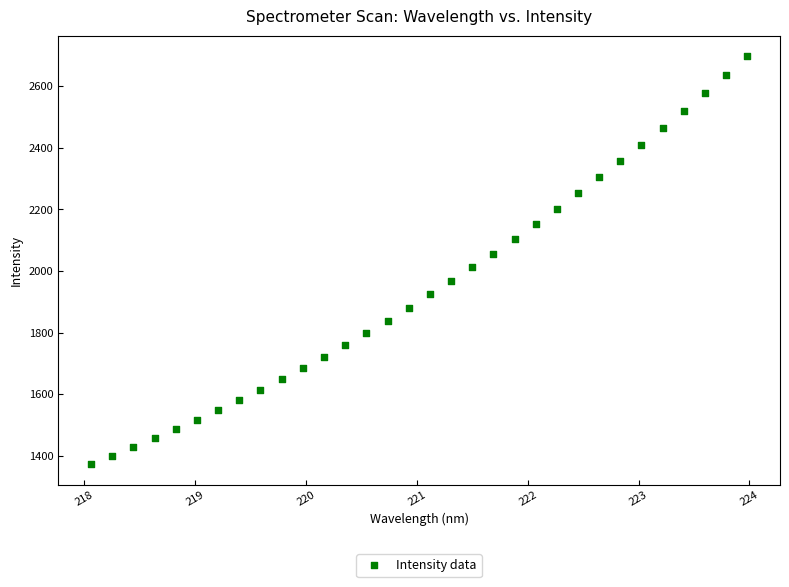

What is the range of Y values (max minus min)?

1323.6